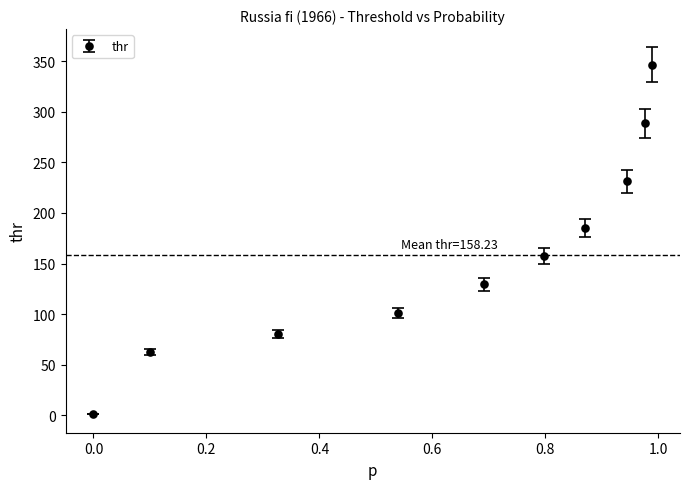

What is the sum of all values?

1582.3